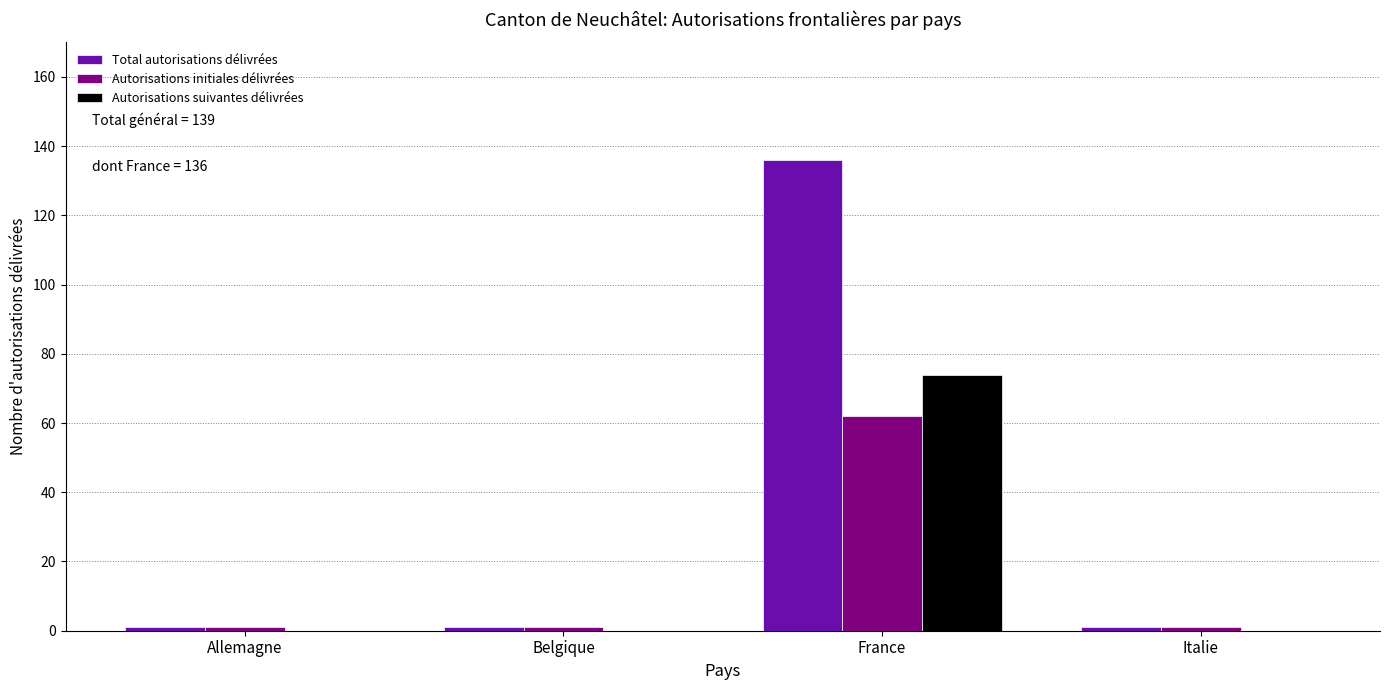

Reading left to right, list all the values displayed in this chart.

Total autorisations délivrées: Allemagne=1	Belgique=1	France=136	Italie=1
Autorisations initiales délivrées: Allemagne=1	Belgique=1	France=62	Italie=1
Autorisations suivantes délivrées: Allemagne=0	Belgique=0	France=74	Italie=0